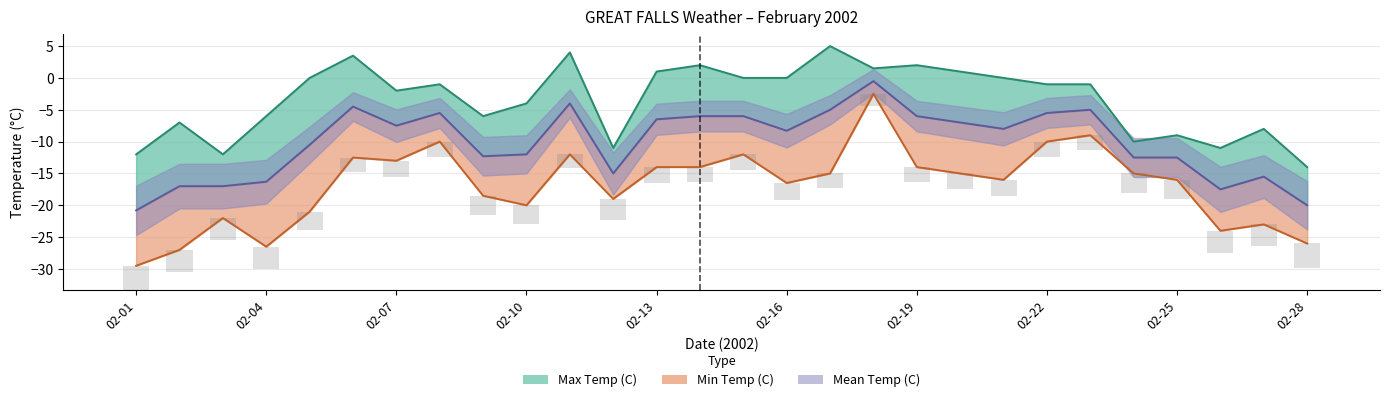

At which label is Max Temp (C) closest to -4?

02-10